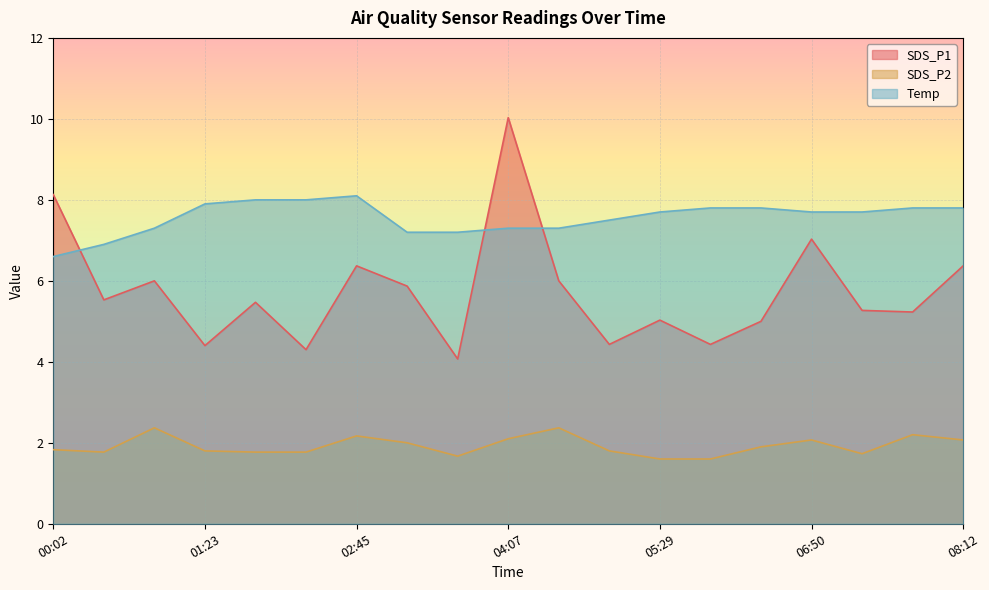

What is the label of the 2nd point from the left?

00:29